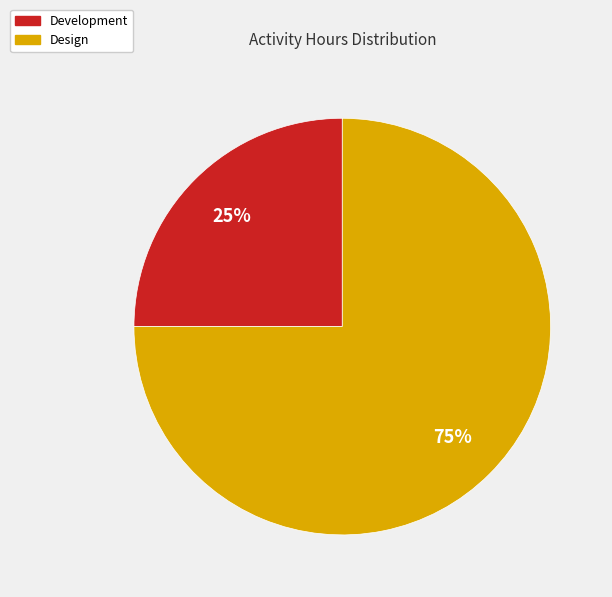

What is the smallest slice in the pie chart?

Development